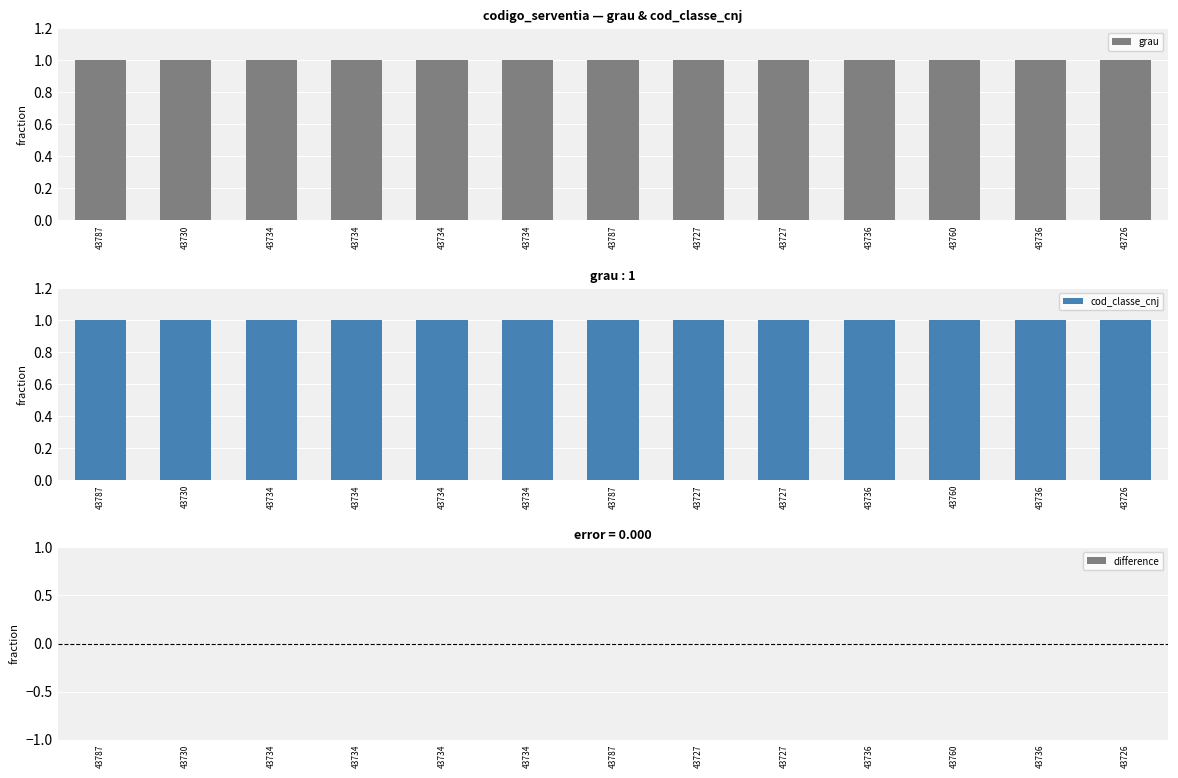

What value does the cod_classe_cnj series have at 43734?

1